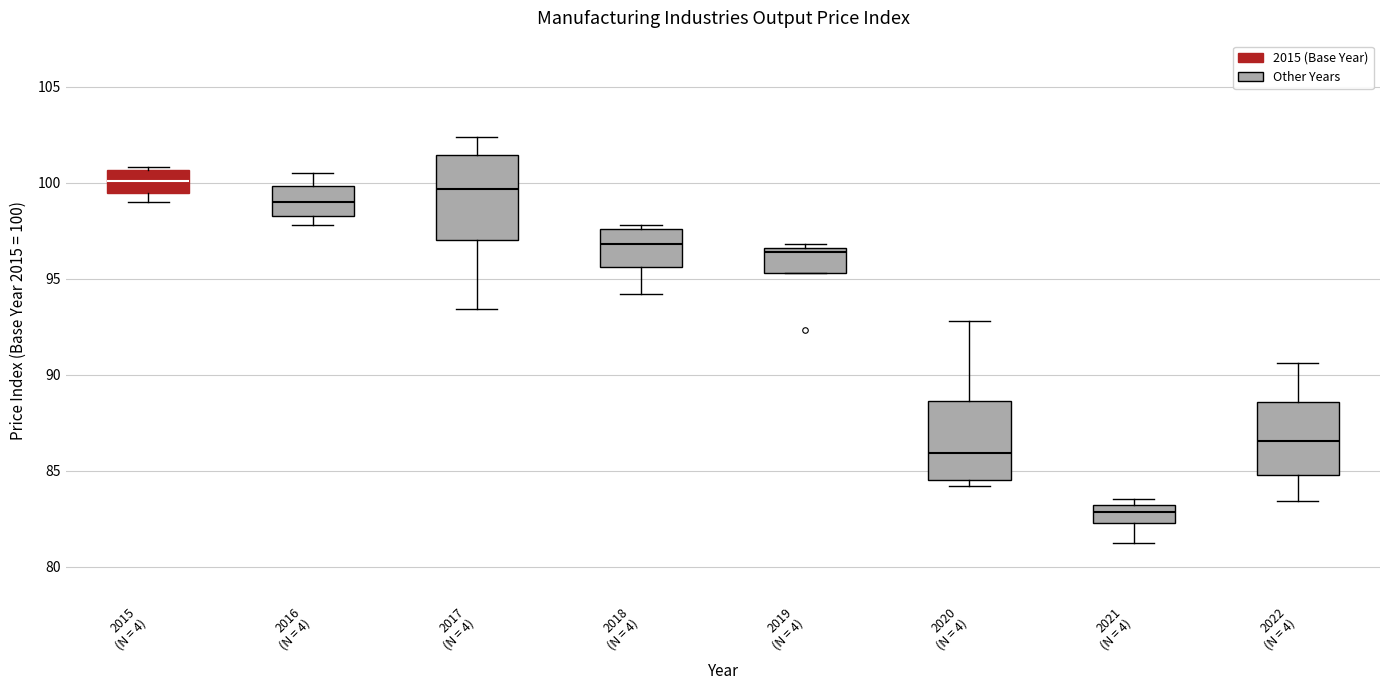

Reading left to right, transcribe this box plot: for each box, give where its median line is, the range the box spans, and where its two whiskers end, as read against the y-axis. The values are not printed on the chart, so give them approximately, as read against the axis.

2015 (N = 4): median 100.0, box 99.5 to 100.5, whiskers 99.0 to 101.0
2016 (N = 4): median 99.0, box 98.5 to 100.0, whiskers 98.0 to 100.5
2017 (N = 4): median 99.5, box 97.0 to 101.5, whiskers 93.5 to 102.5
2018 (N = 4): median 97.0, box 95.5 to 97.5, whiskers 94.0 to 98.0
2019 (N = 4): median 96.5 (just below the box's upper edge), box 95.5 to 96.5, whiskers 95.5 to 97.0
2020 (N = 4): median 86.0, box 84.5 to 88.5, whiskers 84.0 to 93.0
2021 (N = 4): median 83.0 (inside the box), box 82.5 to 83.0, whiskers 81.0 to 83.5
2022 (N = 4): median 86.5, box 85.0 to 88.5, whiskers 83.5 to 90.5